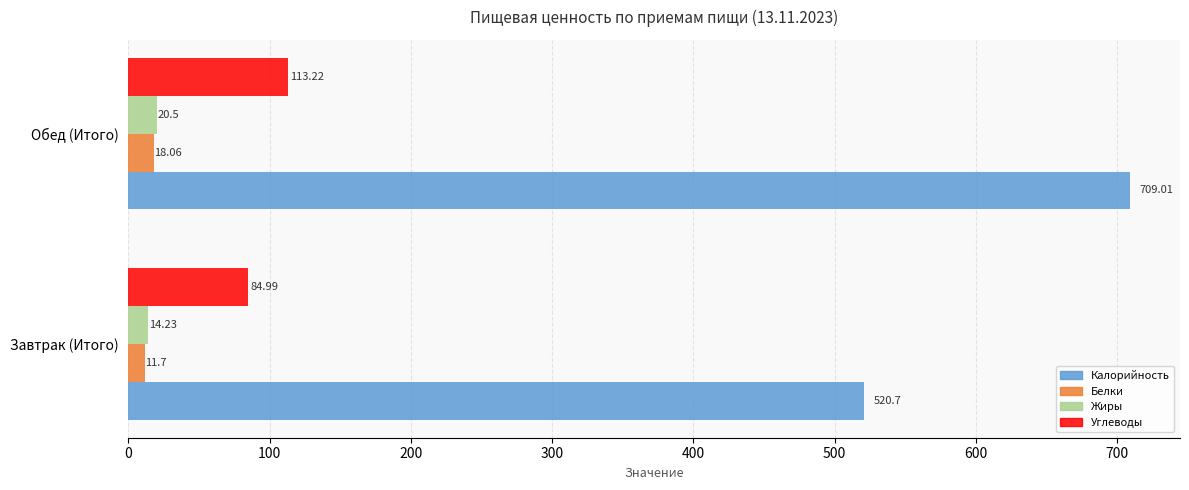

At which category is the sum across all series the highest?

Обед (Итого)